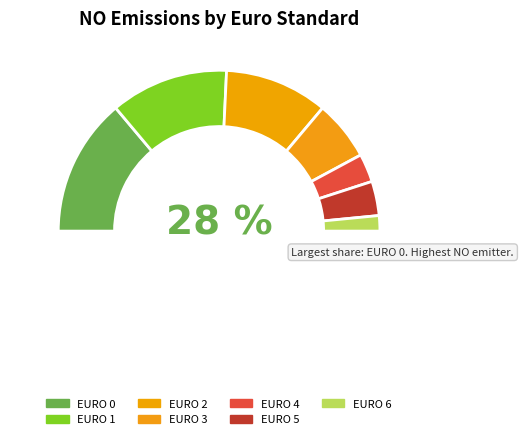

To the nearest percent, what portion does EURO 3 represent?

12%